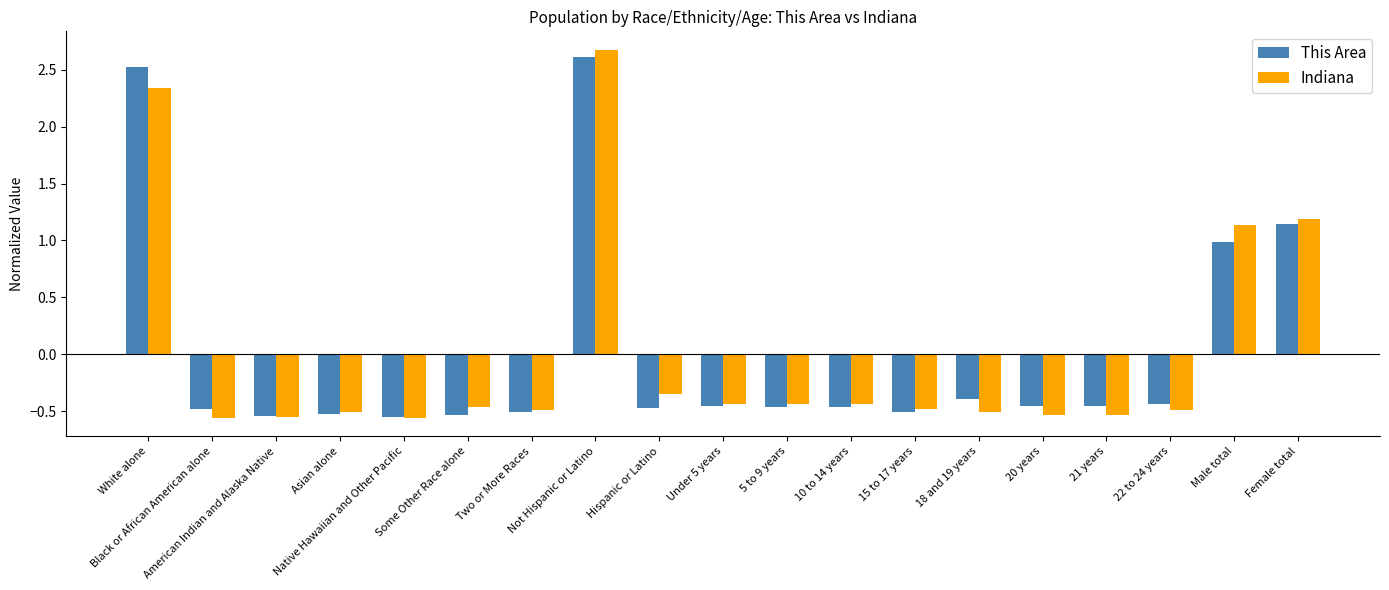

What is the greatest value displayed?

2.7